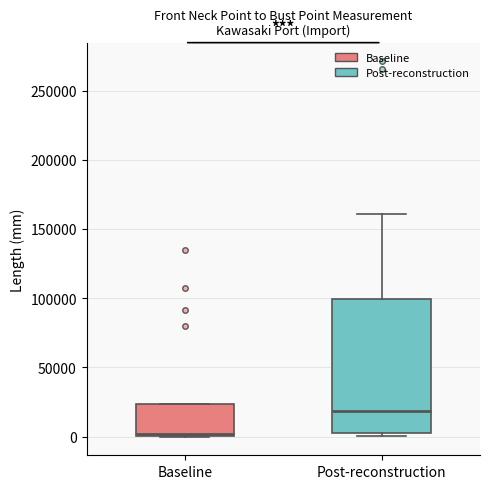

Reading left to right, transcribe this box plot: for each box, give where its median line is, the range the box spans, and where its two whiskers end, as read against the y-axis. The values are not printed on the chart, so give them approximately, as read against the axis.

Baseline: median 0, box 0 to 25000, whiskers 0 to 25000
Post-reconstruction: median 20000, box 5000 to 100000, whiskers 0 to 160000